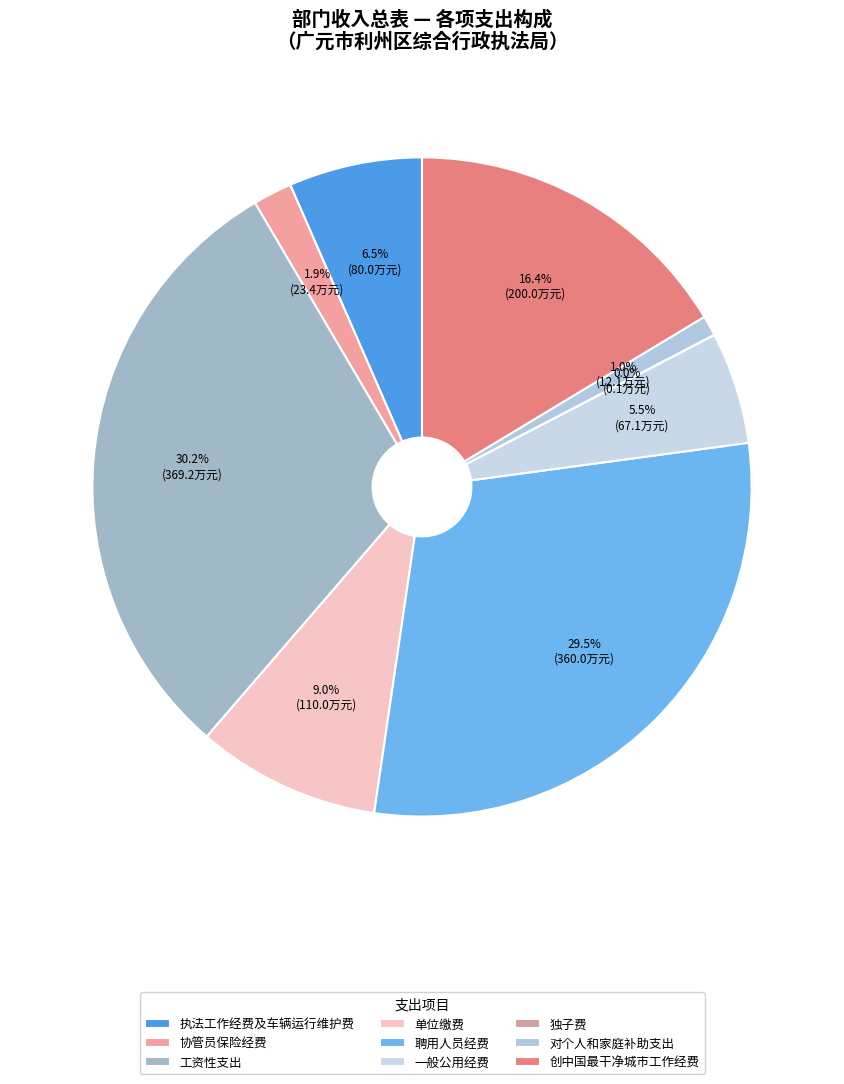

True or false: 一般公用经费 accounts for 19% of the total.

False